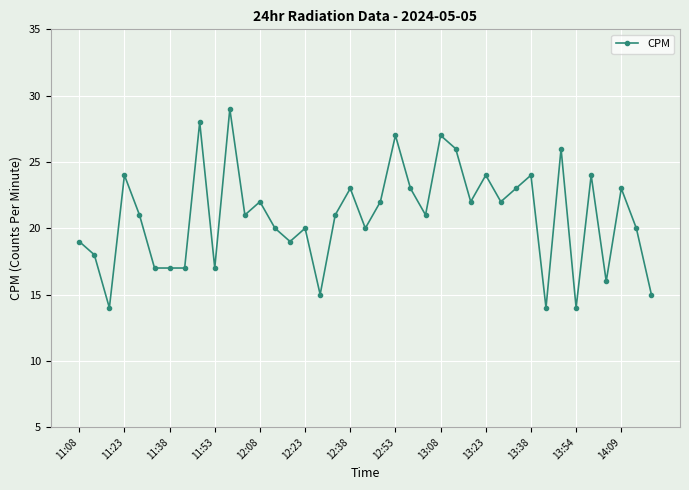

True or false: the data has more than 0 interior local peaks.

True